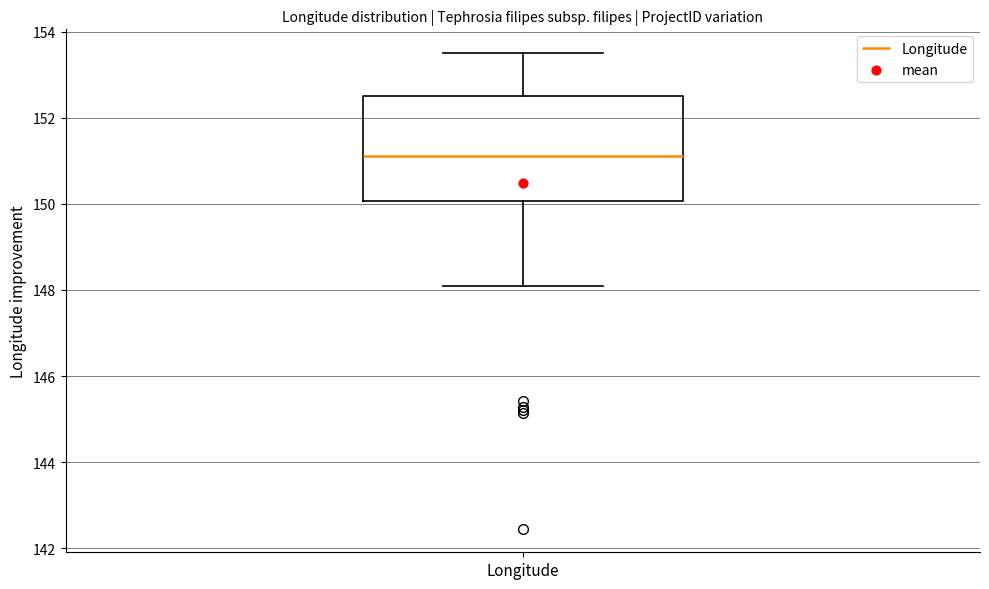

Transcribe this box plot: give where the median line is, the range the box spans, and where the two whiskers end, as read against the y-axis. The values are not printed on the chart, so give them approximately, as read against the axis.

median 151.2, box 150.0 to 152.4, whiskers 148.0 to 153.6